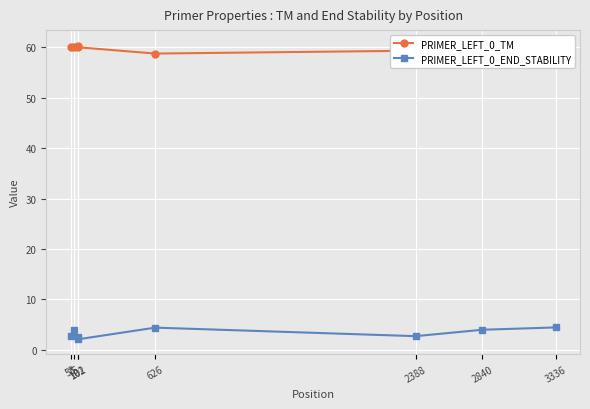

What is the sum of all PRIMER_LEFT_0_TM values?

478.5